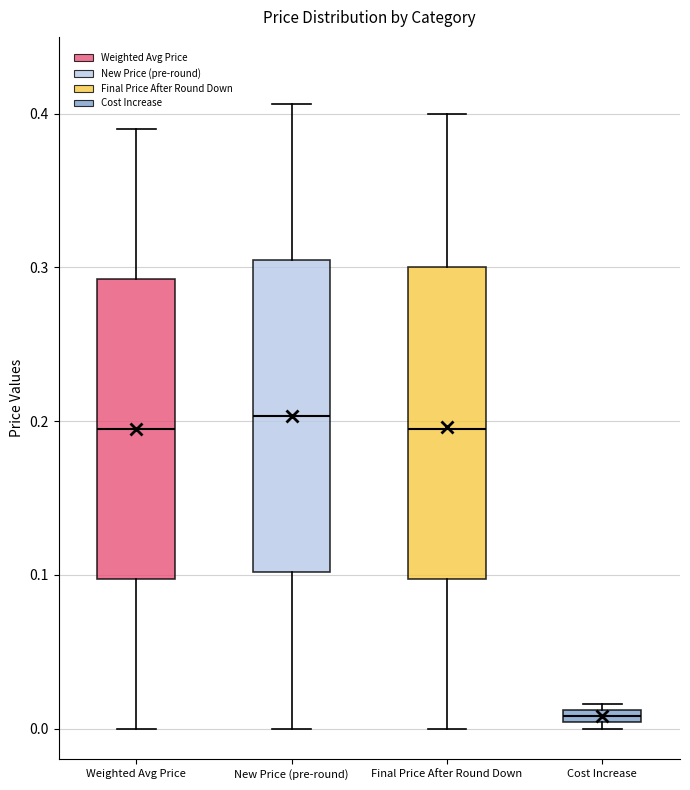

Where does the median line of the box for Final Price After Round Down sit on the y-axis? The values are not printed on the chart, so give them approximately, as read against the axis.

0.20